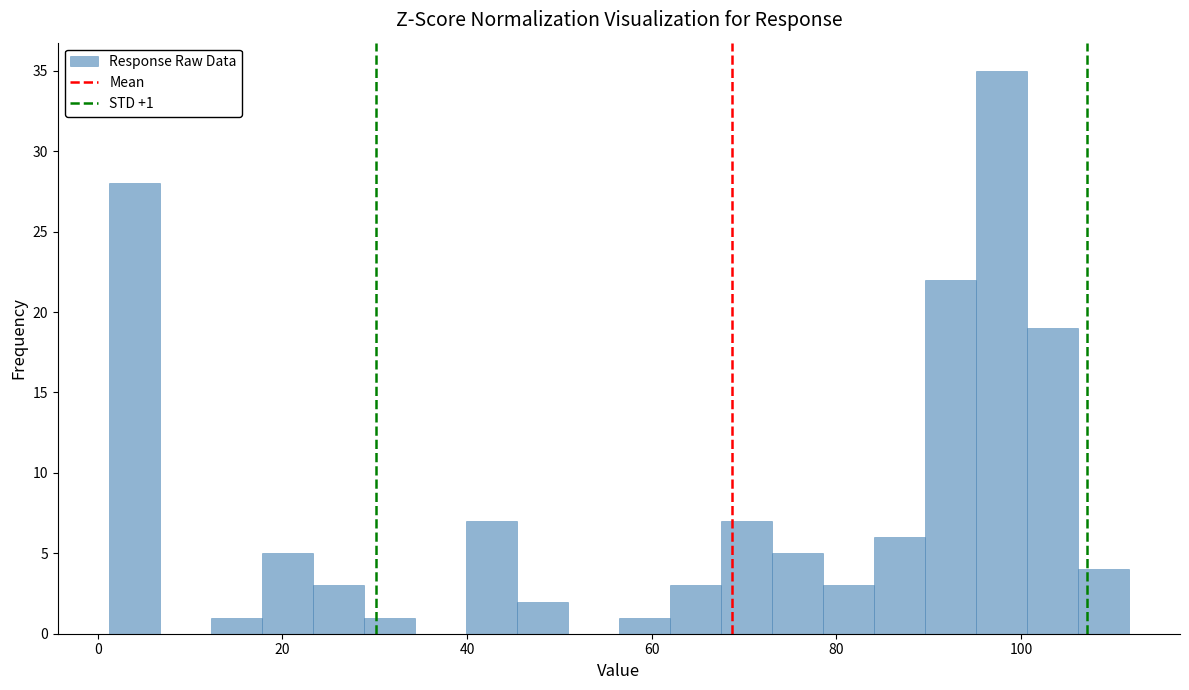

Around what value on the x-axis is the tallest bar? Give the approximate position of its centre, as read against the axis.

98